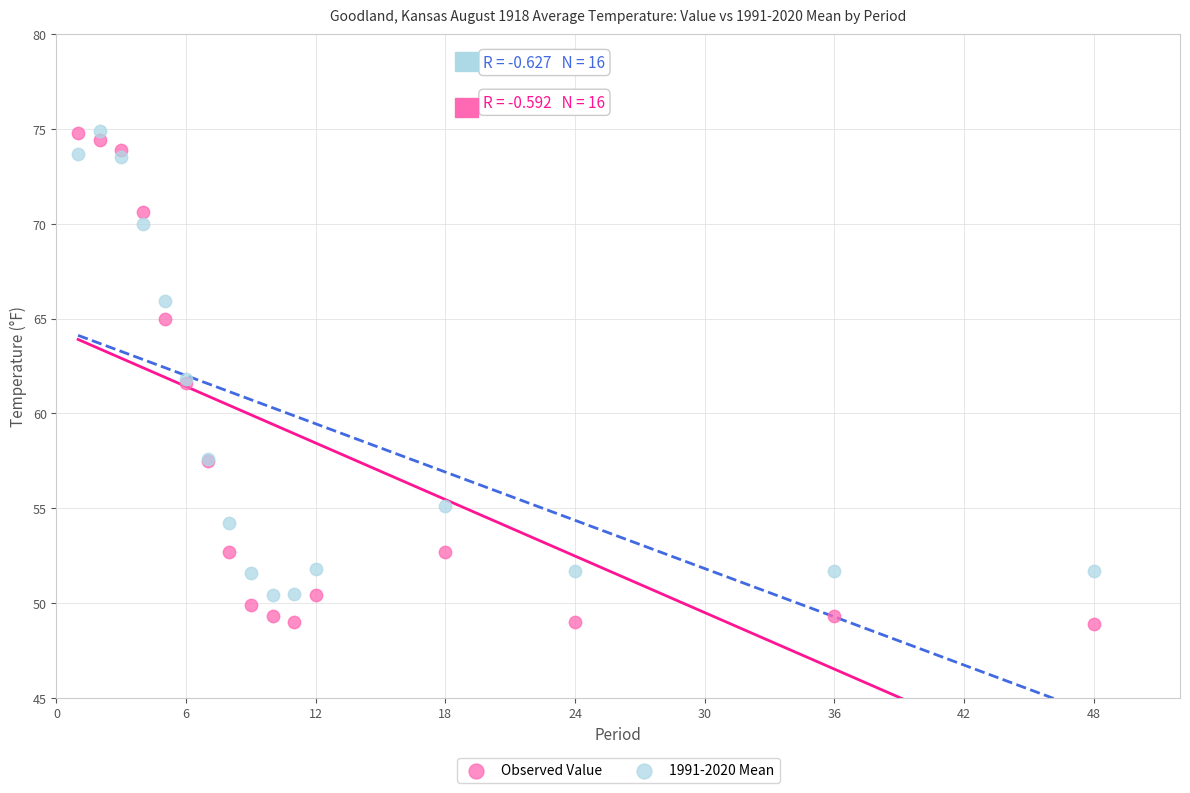

What is the X range (max minus min) for the scatter plot?

47.0